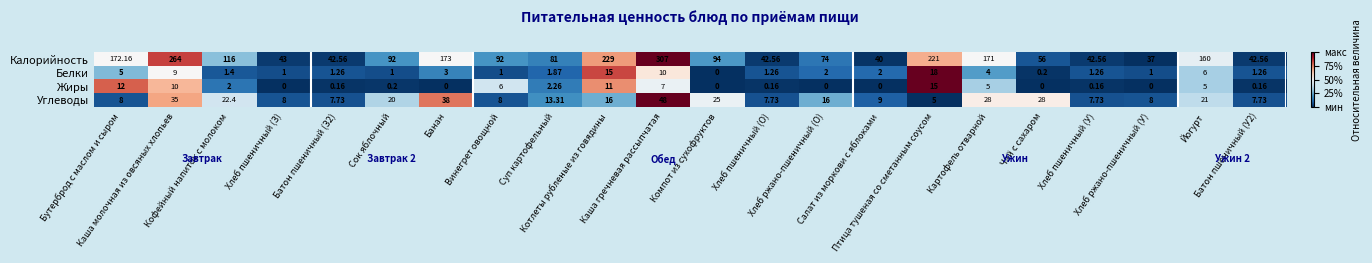

At which category does the chart reach its peak across all series?

Каша гречневая рассыпчатая